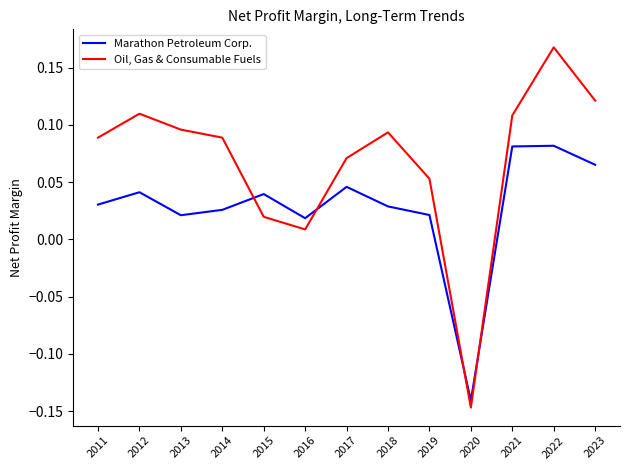

Where do Marathon Petroleum Corp. and Oil, Gas & Consumable Fuels first cross each other?

2014 and 2015